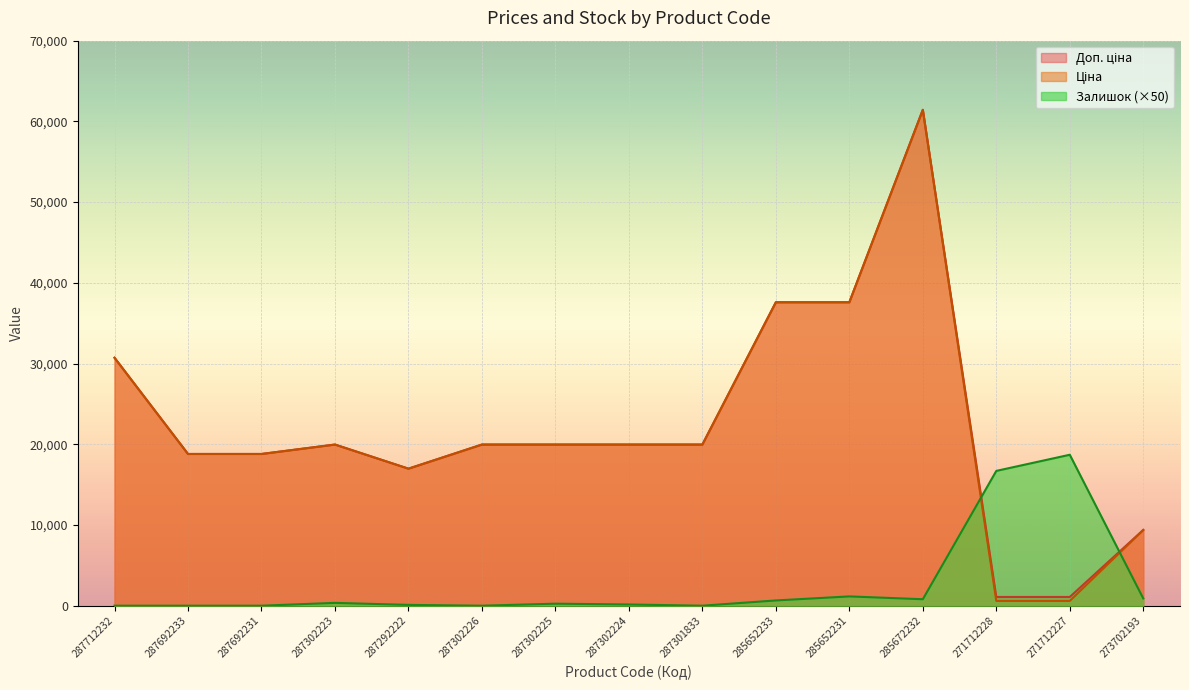

What is the value of the Доп. ціна point at the 13th from the left?

1081.7